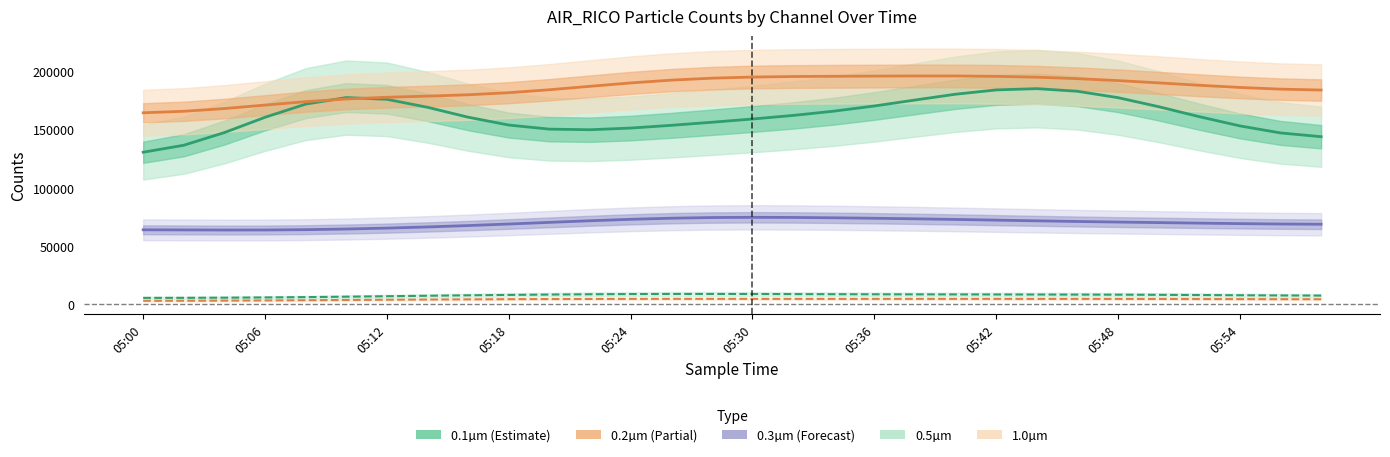

True or false: Counts/Channel 4 (1.0µm) and Counts/Channel 1 (0.2µm) intersect in this chart.

False